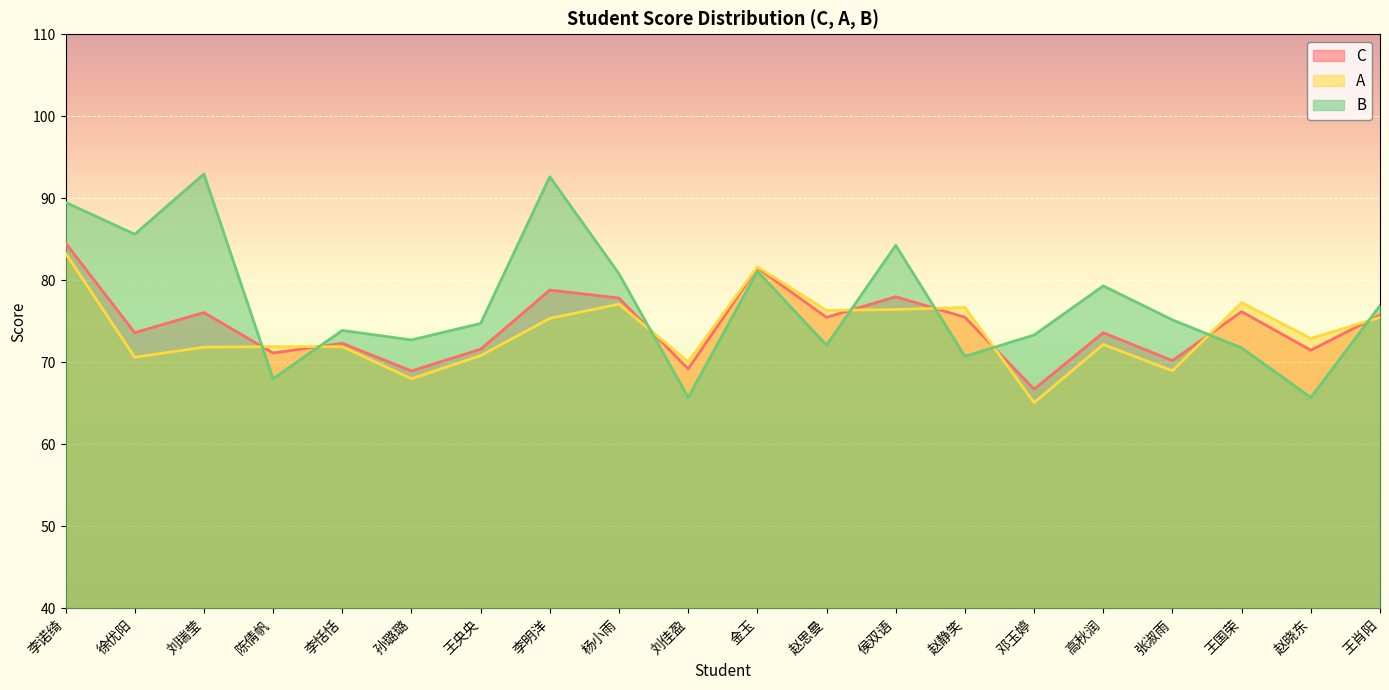

Is it true that C equals 50.6 at 刘瑞莹?

False